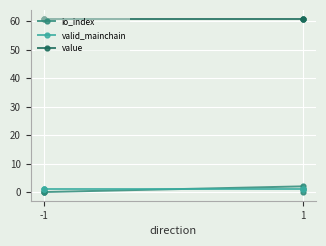

True or false: value has more than 1 interior local peaks.

False